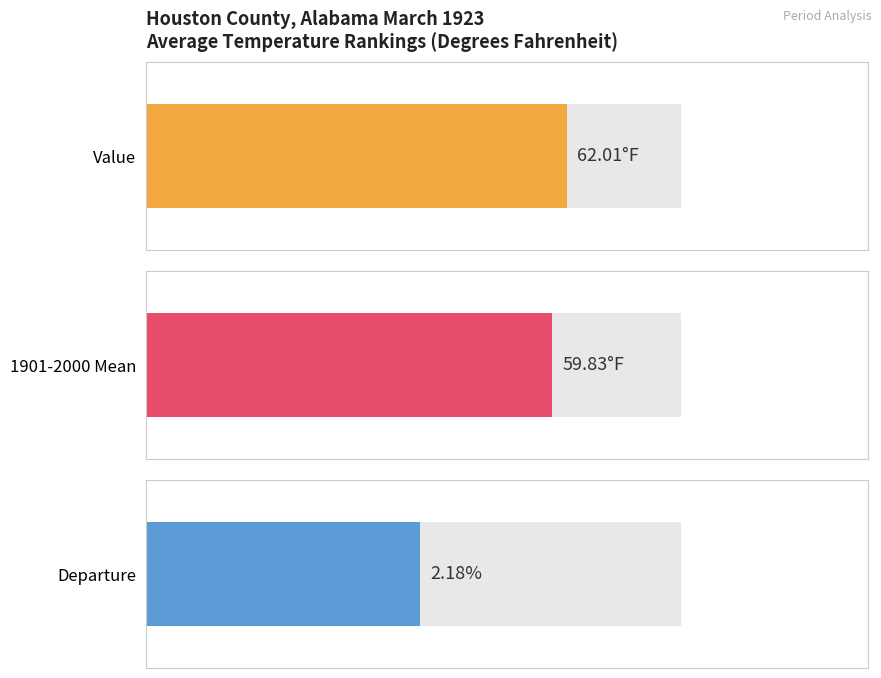

List the series in order of their peak value, highest first.

Value, 1901-2000 Mean, Departure